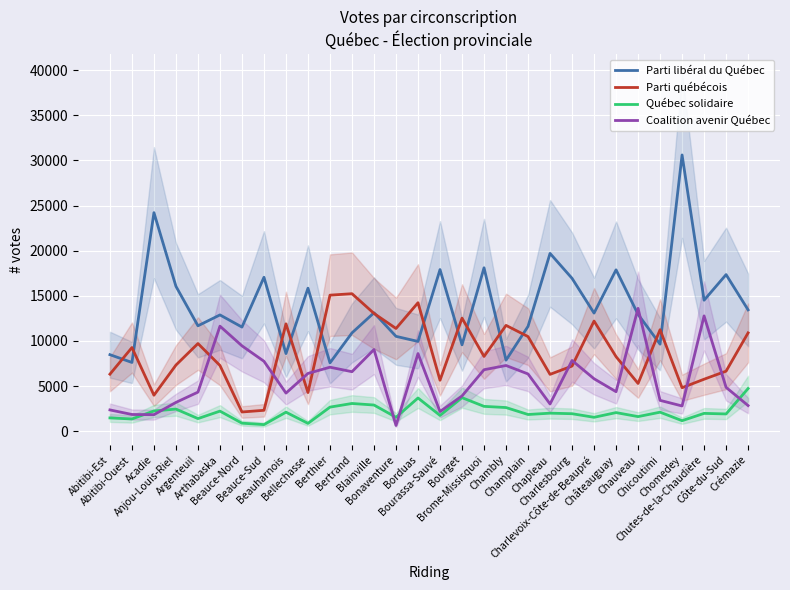

How many data points in Coalition avenir Québec are above 5809?

15